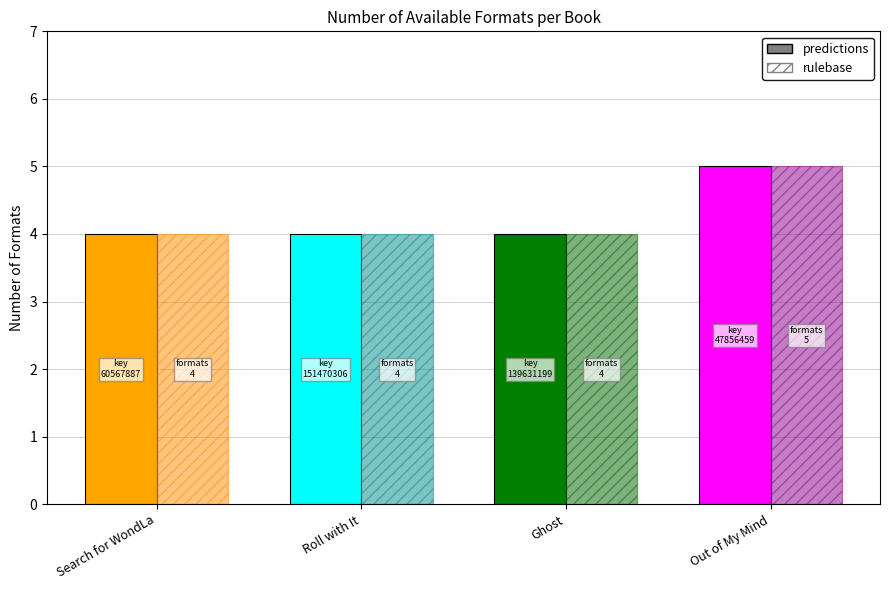

Reading left to right, what are all the values shown in this chart?

predictions: 4	4	4	5
rulebase: 4	4	4	5